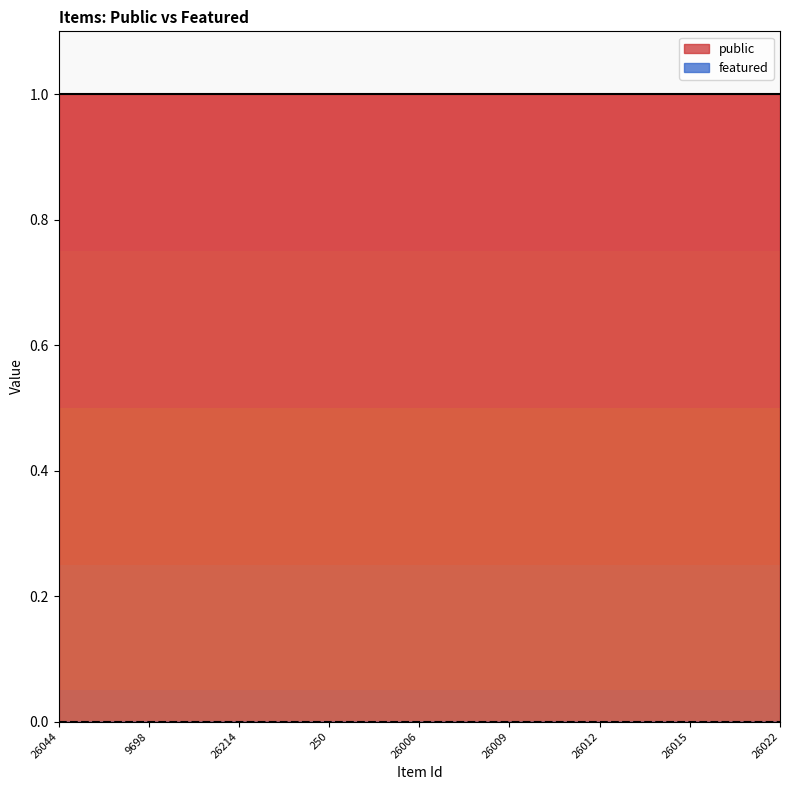

Reading right to left, transcribe all the data shown in this chart.

public: 26022=1	26021=1	4129=1	26015=1	26014=1	26013=1	26012=1	26011=1	26010=1	26009=1	26008=1	26007=1	26006=1	26005=1	26003=1	250=1	249=1	248=1	26214=1	26049=1	25920=1	9698=1	26045=1	26052=1	26044=1
featured: 26022=0	26021=0	4129=0	26015=0	26014=0	26013=0	26012=0	26011=0	26010=0	26009=0	26008=0	26007=0	26006=0	26005=0	26003=0	250=0	249=0	248=0	26214=0	26049=0	25920=0	9698=0	26045=0	26052=0	26044=0